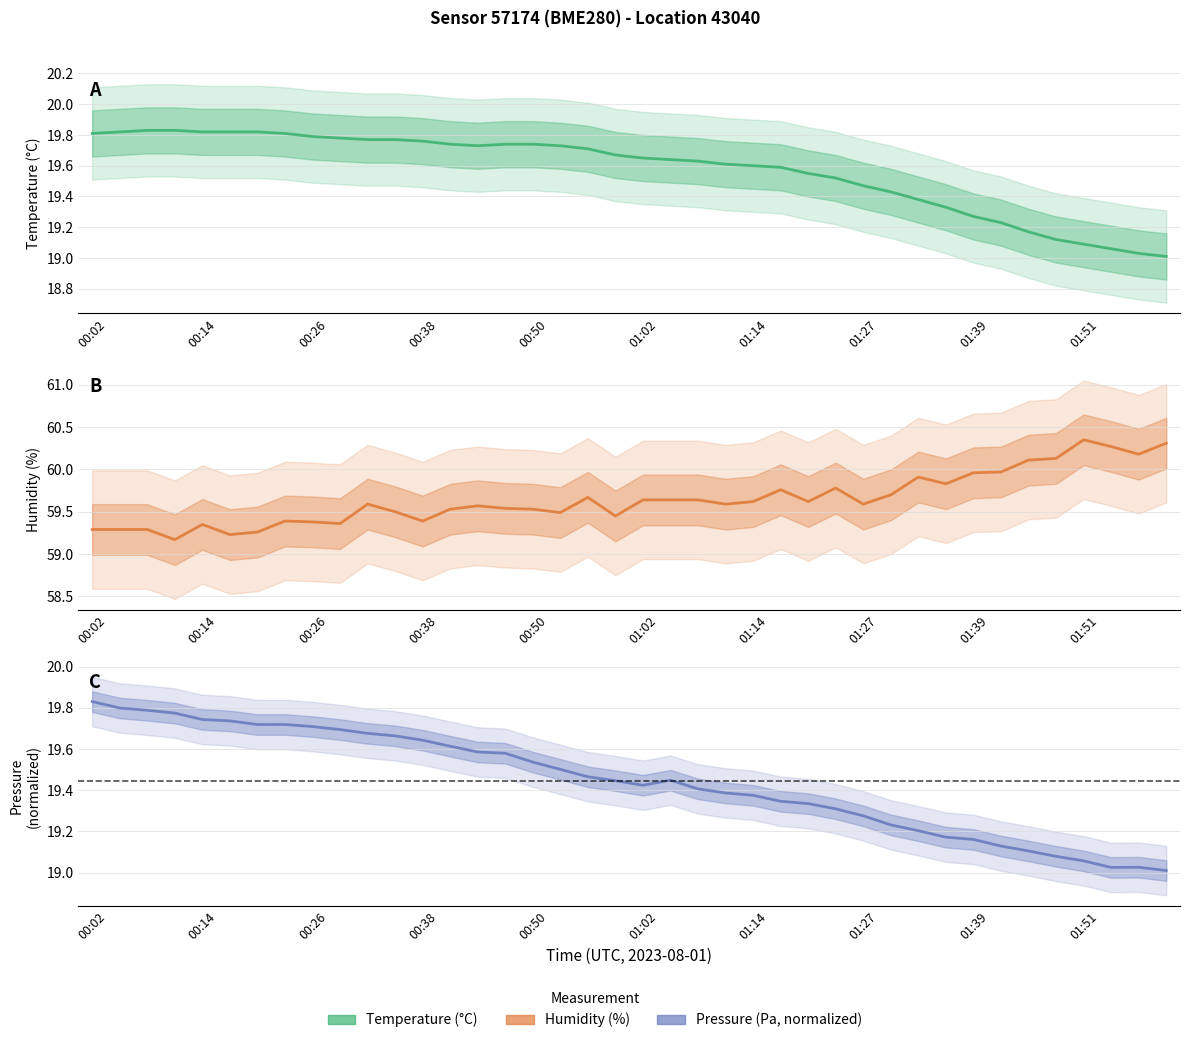

What is the lowest value of the Temperature (°C) series?

19.0